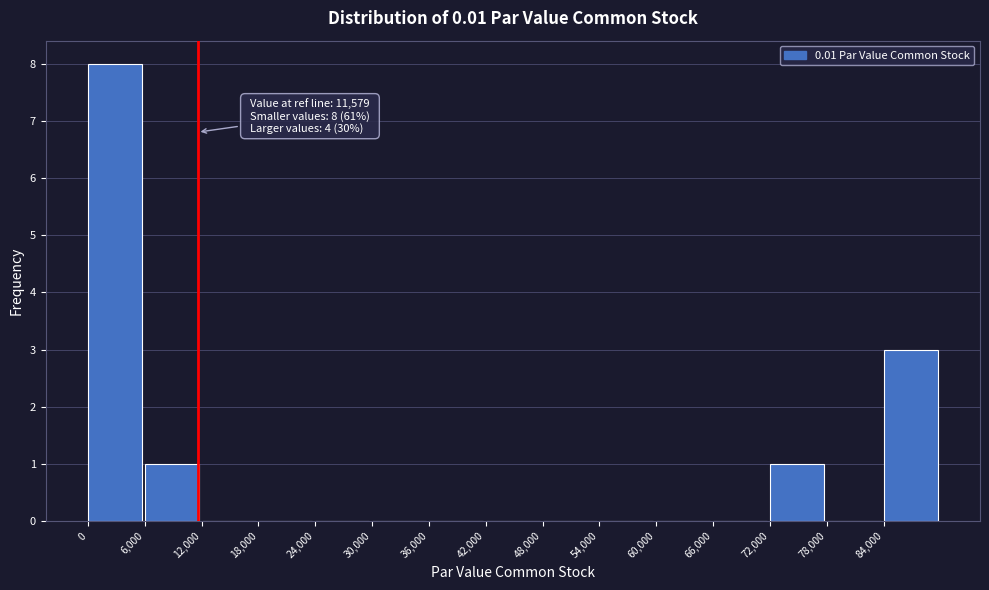

Which range on the x-axis has the tallest bar?

0 to 6000